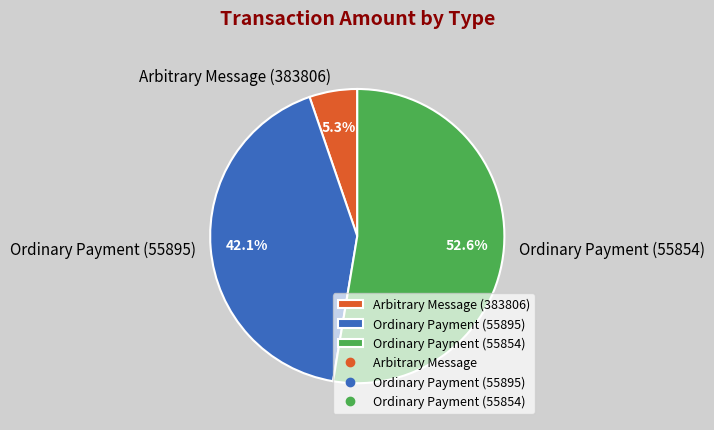

Between Ordinary Payment (55854) and Arbitrary Message (383806), which is larger?

Ordinary Payment (55854)